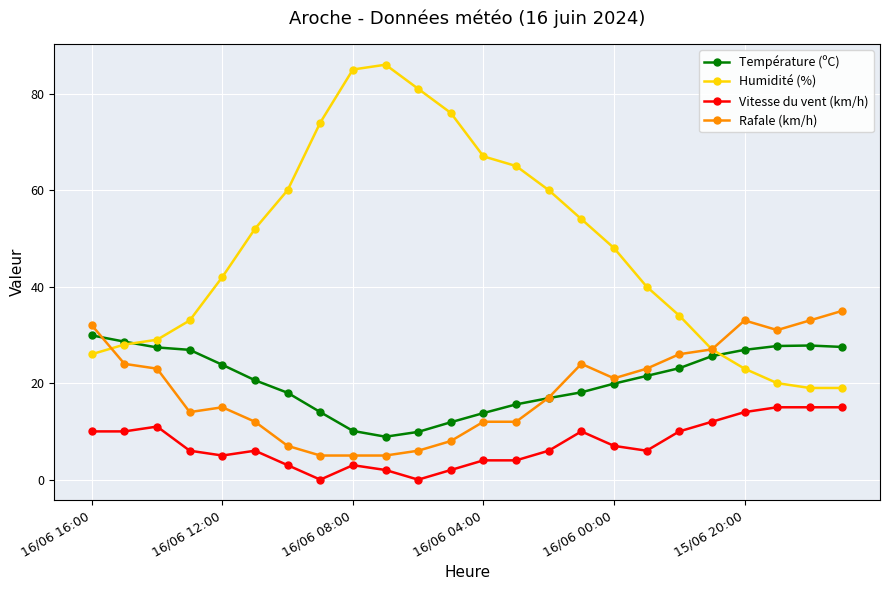

What is the minimum value for Température (ºC)?

8.9